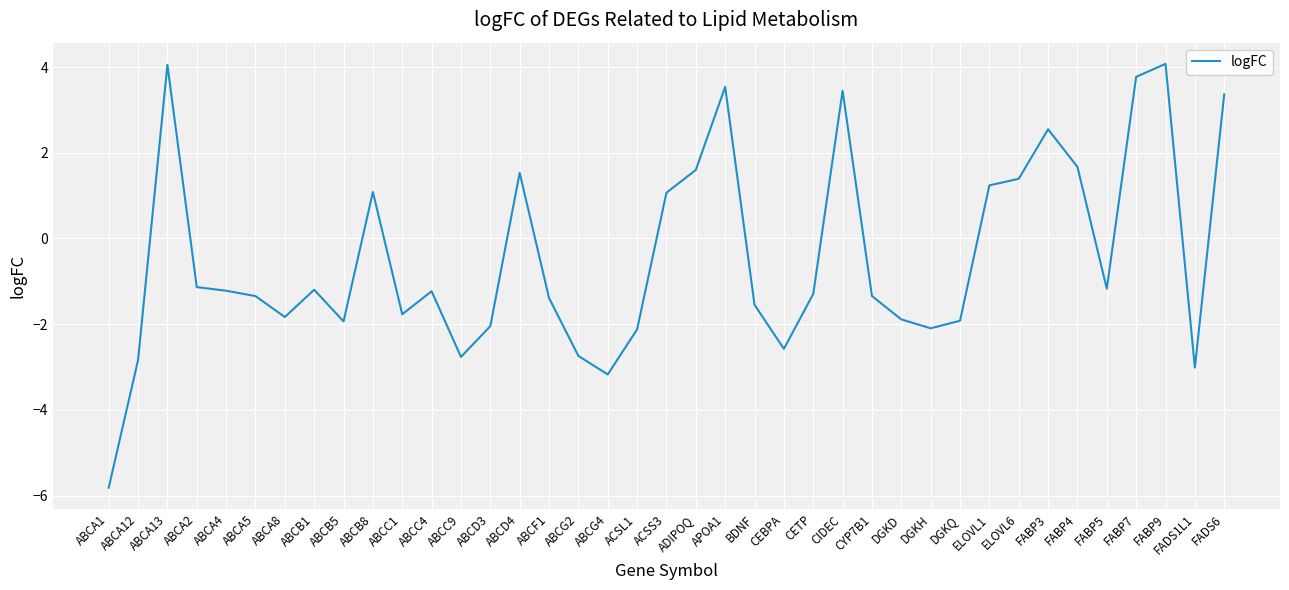

Where does the data first go above -1?

ABCA13